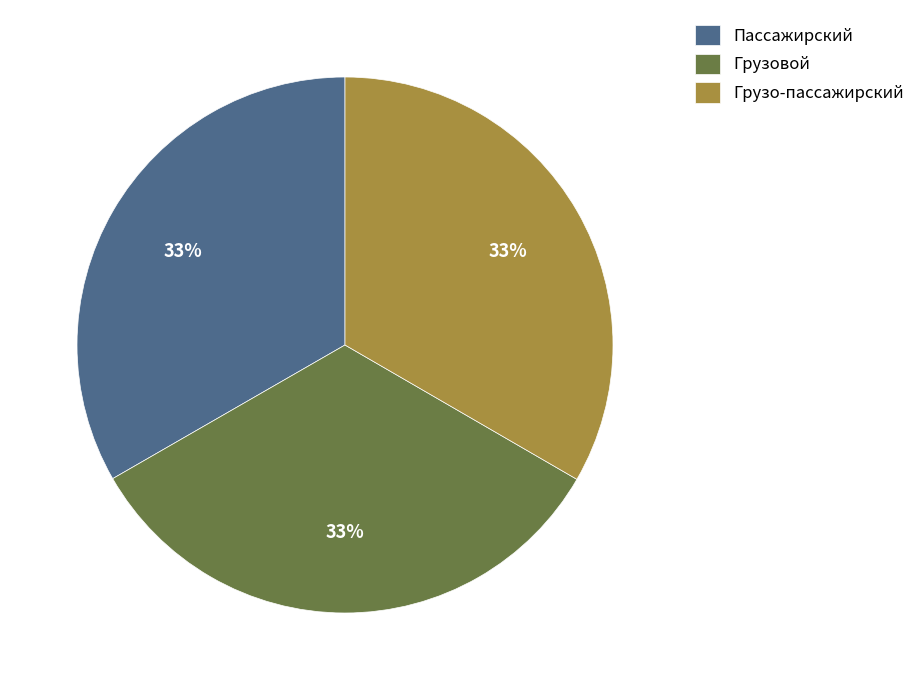

Combined, do Грузо-пассажирский and Пассажирский account for over 50%?

Yes